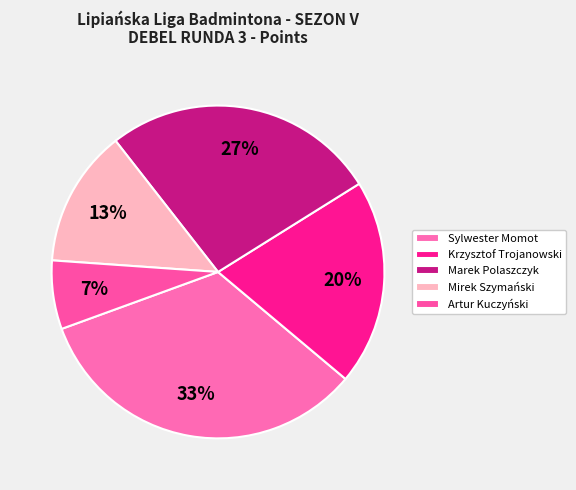

How many segments does this pie chart have?

5